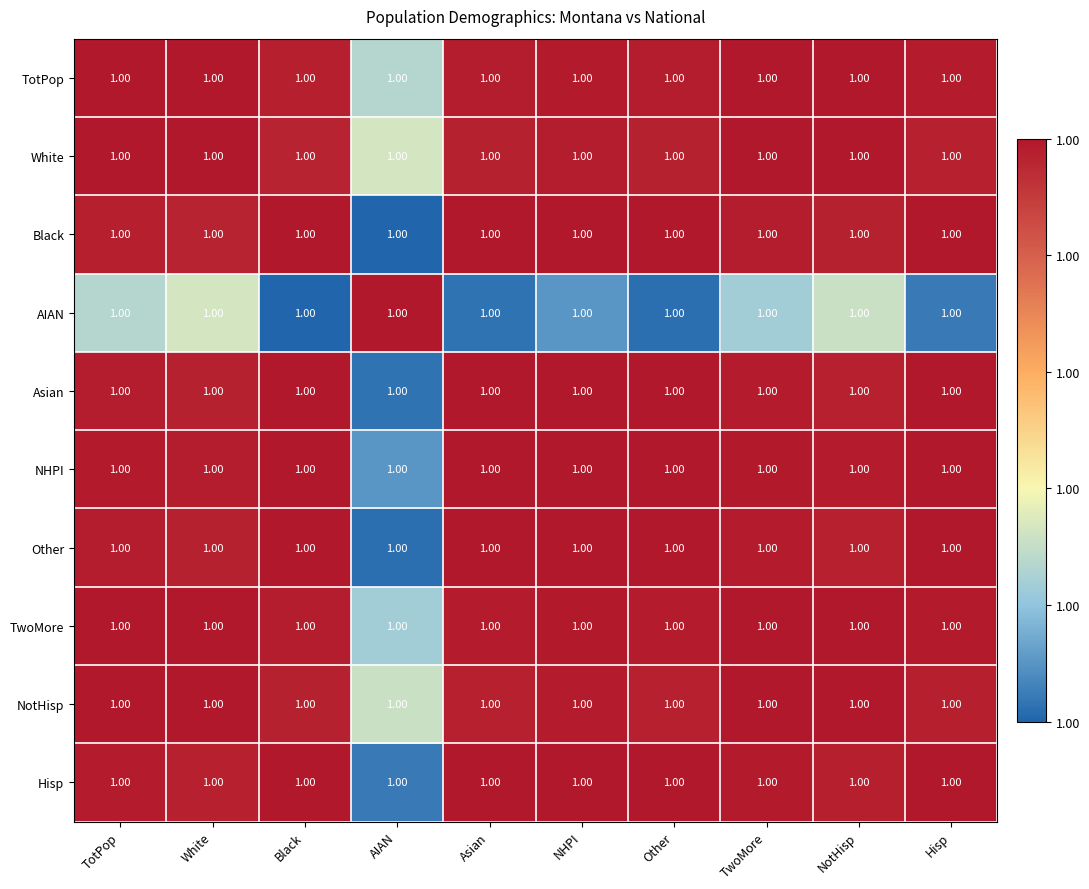

Rank the series by their maximum value, from highest to lowest.

Black, Other, Asian, Hisp, NHPI, TwoMore, TotPop, NotHisp, White, AIAN